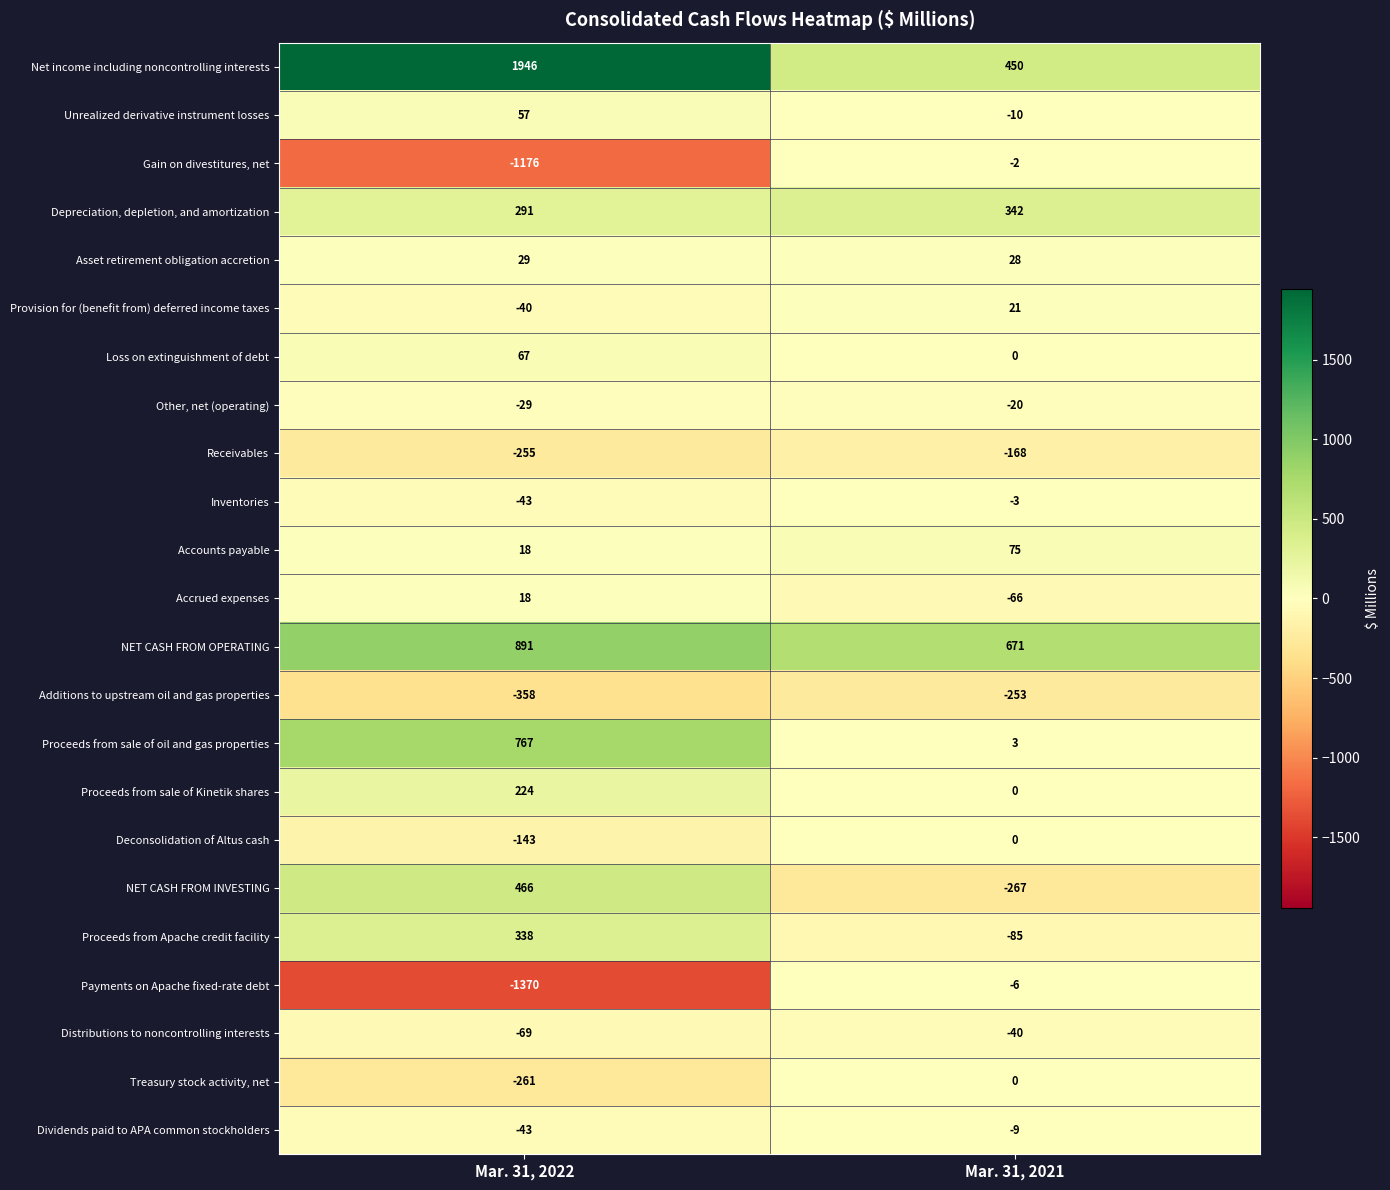

What is the difference between the Distributions to noncontrolling interests values at Mar. 31, 2021 and Mar. 31, 2022?

29